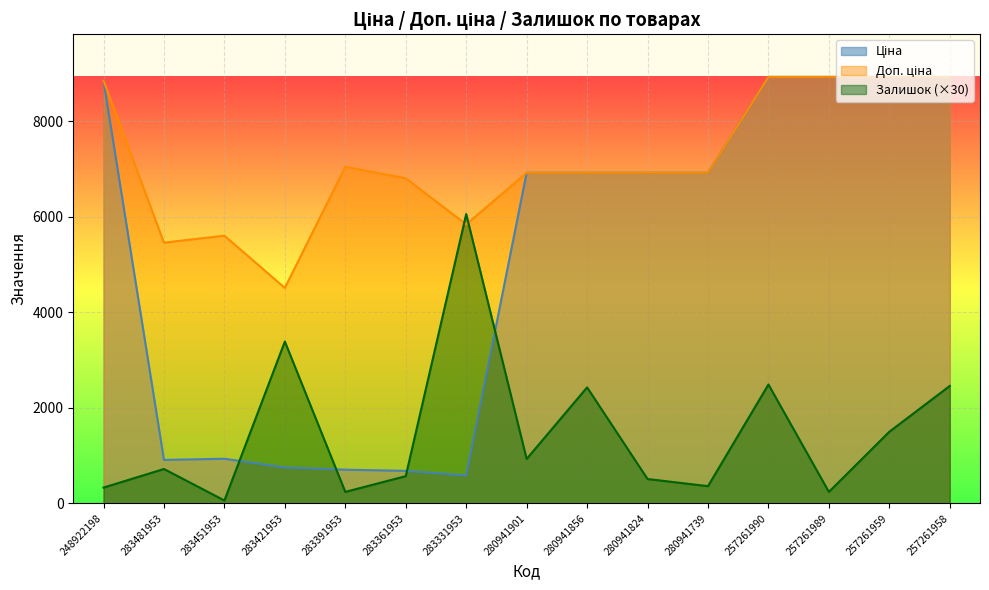

Where is Залишок nearest to the value 3060?

283421953